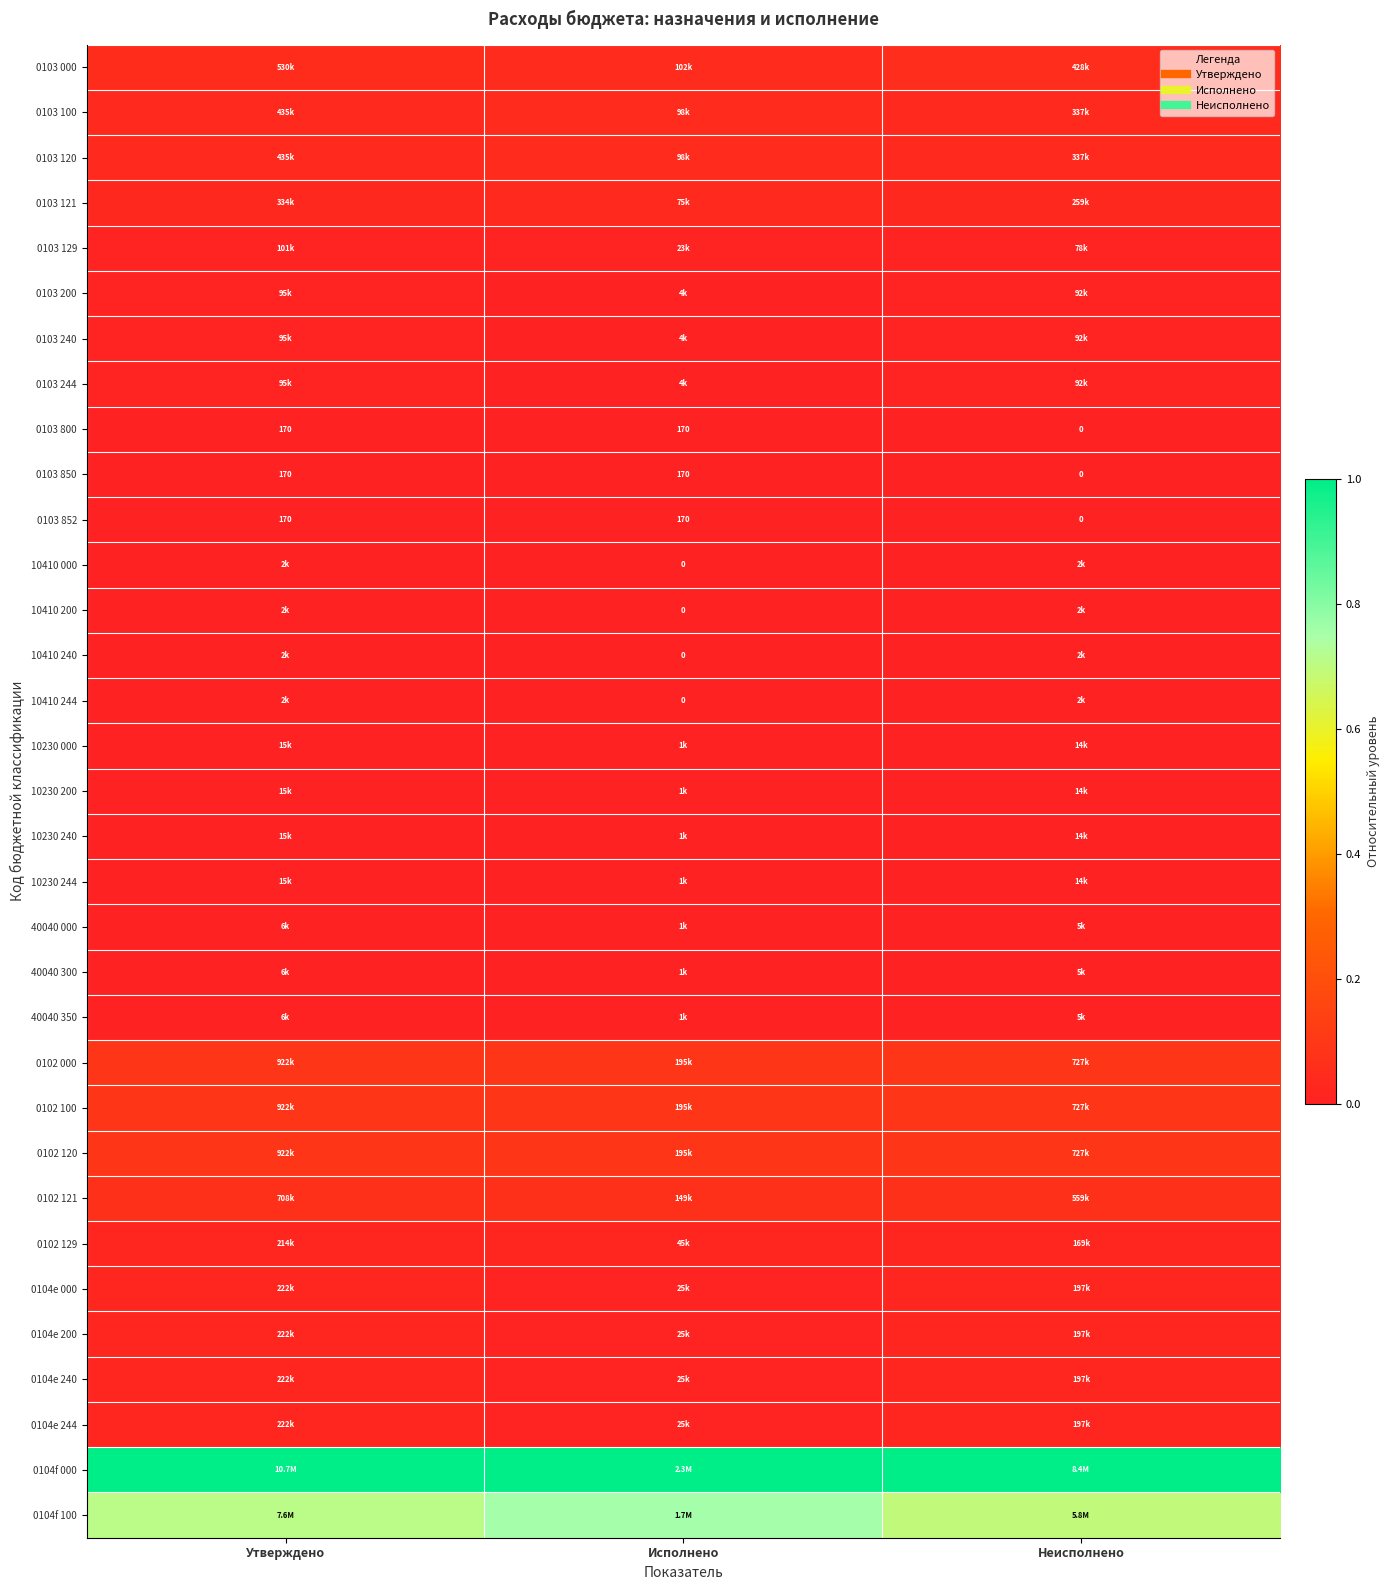

The 10230 240 series shows 0.0 at Утверждено. True or false?

False